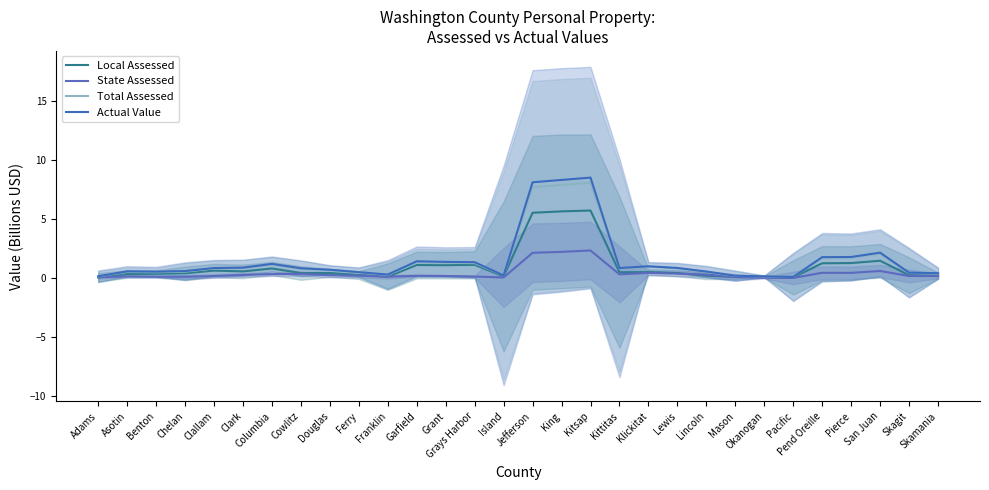

Which has a higher value, Skamania or Pierce?

Pierce